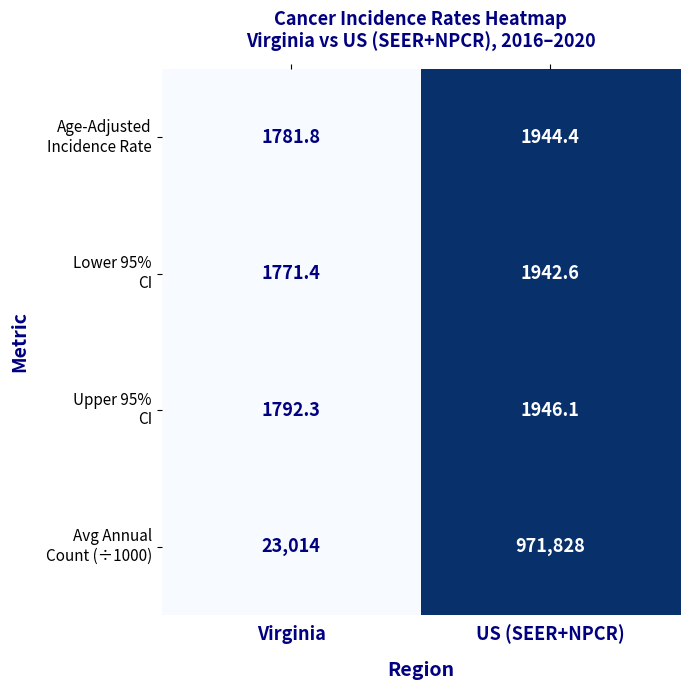

What is the difference between the highest and lowest values at Virginia?

21242.6